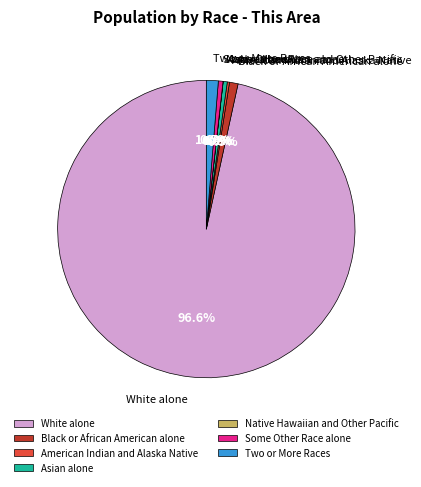

Which slice is the largest?

White alone